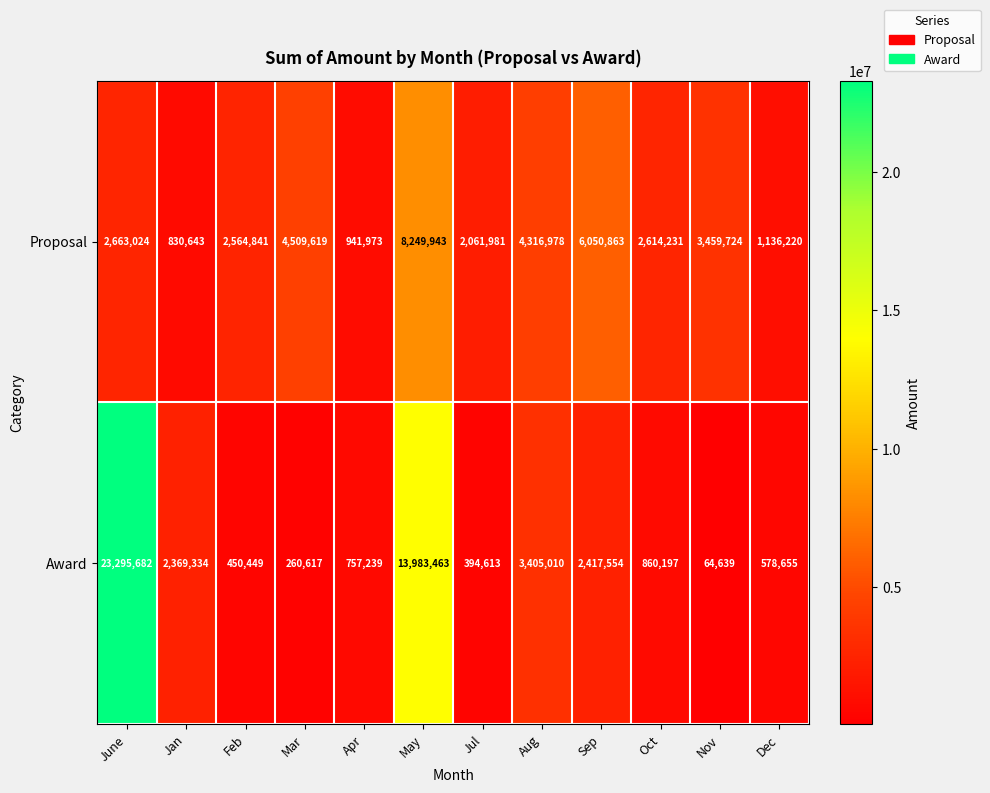

What is the spread (max minus min) of values at Apr?

184734